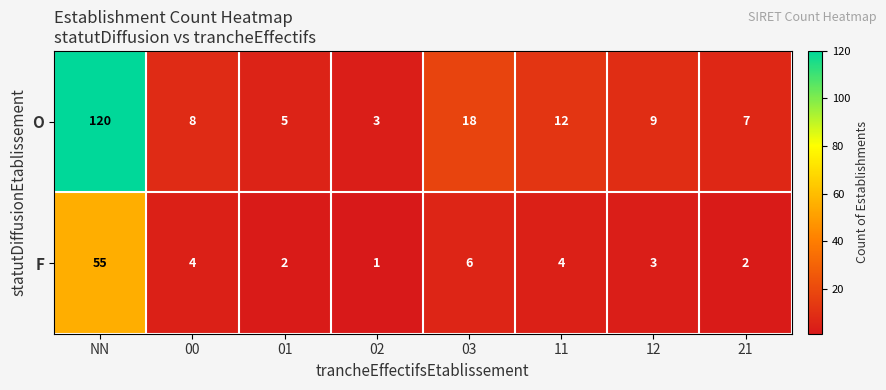

What is the difference between the F values at NN and 01?

53